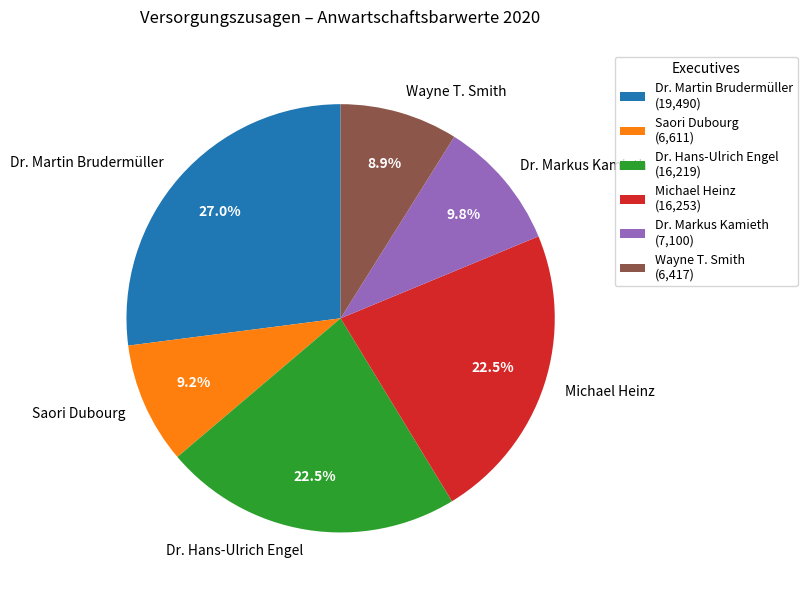

Which has a higher value, Wayne T. Smith or Dr. Hans-Ulrich Engel?

Dr. Hans-Ulrich Engel